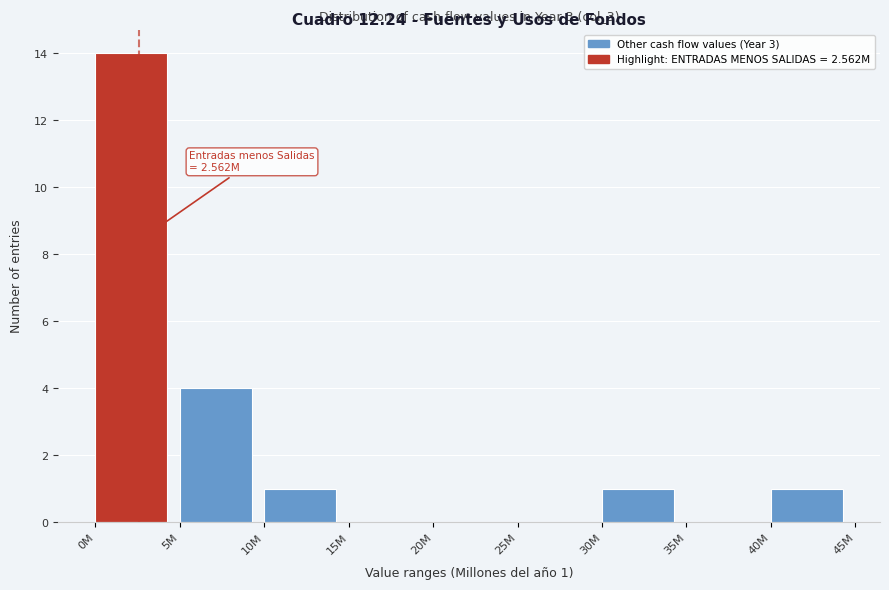

Reading right to left, what are all the values shown in this chart?

40M=1	35M=0	30M=1	25M=0	20M=0	15M=0	10M=1	5M=4	0M=14